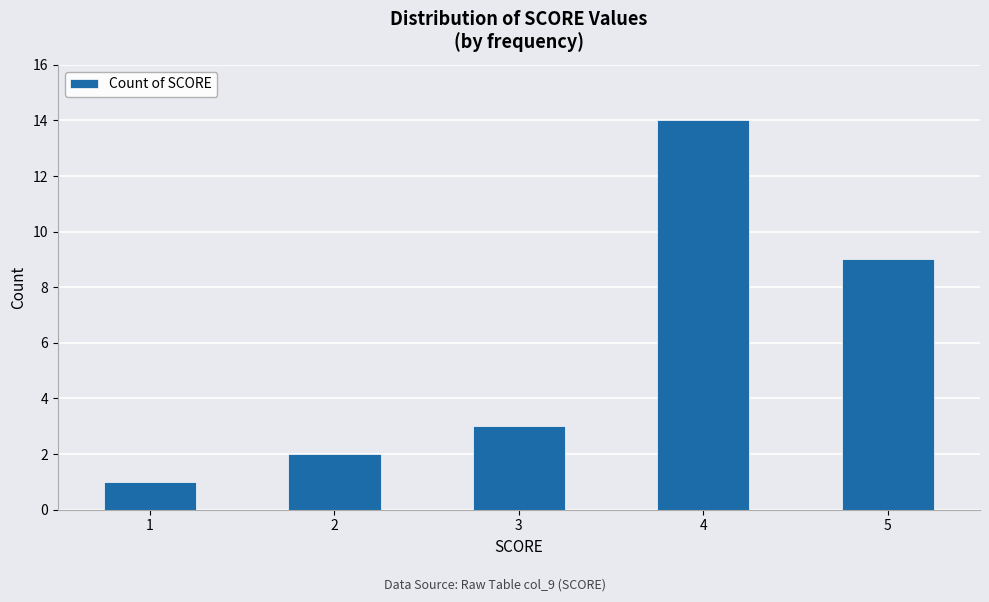

True or false: the data shows 9 at 5.

True